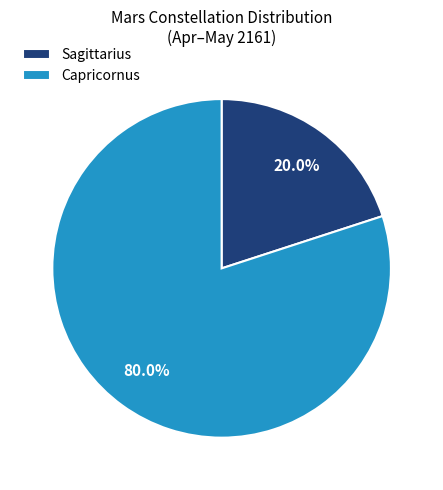

Which has a higher value, Capricornus or Sagittarius?

Capricornus